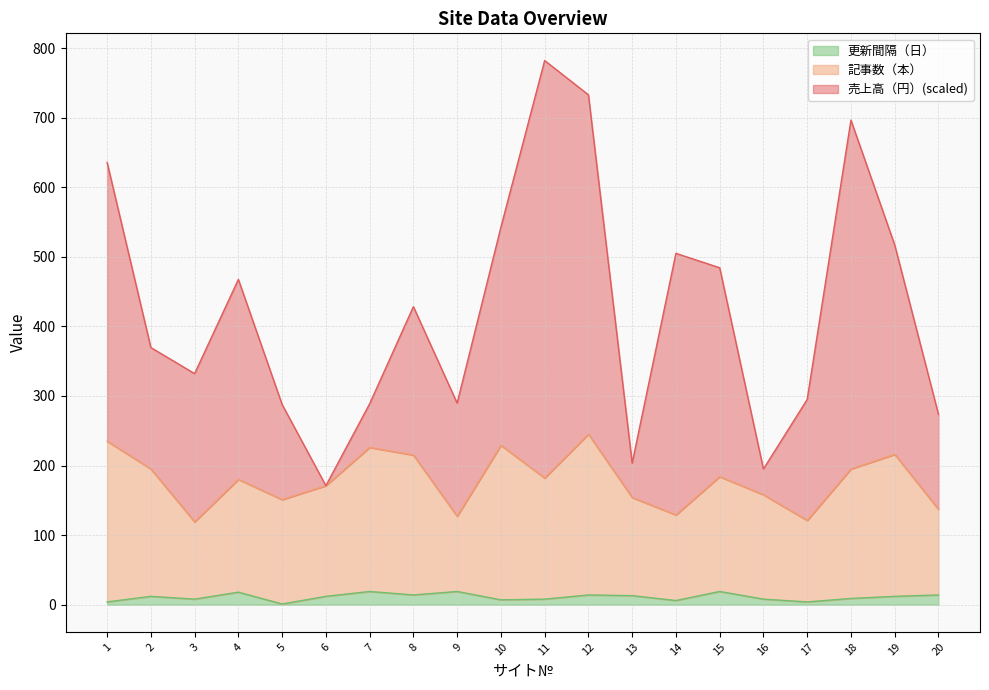

What is the difference between the maximum and minimum values in the 更新間隔（日） series?

18.0